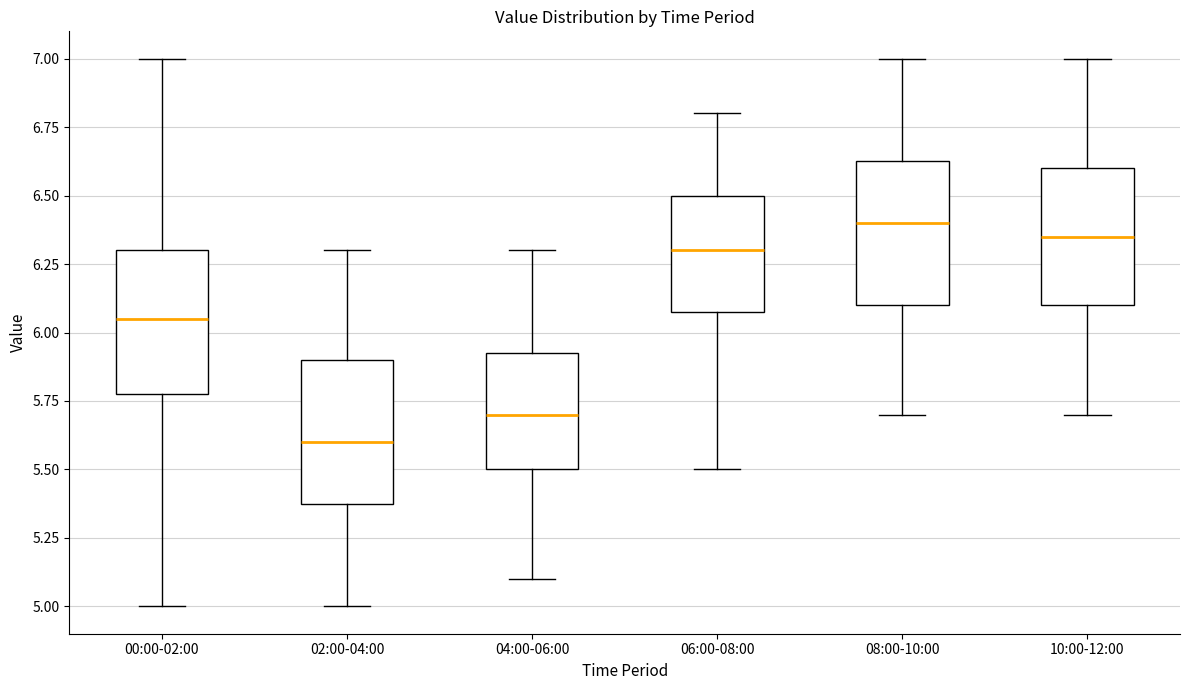

Reading left to right, transcribe this box plot: for each box, give where its median line is, the range the box spans, and where its two whiskers end, as read against the y-axis. The values are not printed on the chart, so give them approximately, as read against the axis.

00:00-02:00: median 6.05, box 5.80 to 6.30, whiskers 5.00 to 7.00
02:00-04:00: median 5.60, box 5.40 to 5.90, whiskers 5.00 to 6.30
04:00-06:00: median 5.70, box 5.50 to 5.95, whiskers 5.10 to 6.30
06:00-08:00: median 6.30, box 6.10 to 6.50, whiskers 5.50 to 6.80
08:00-10:00: median 6.40, box 6.10 to 6.65, whiskers 5.70 to 7.00
10:00-12:00: median 6.35, box 6.10 to 6.60, whiskers 5.70 to 7.00